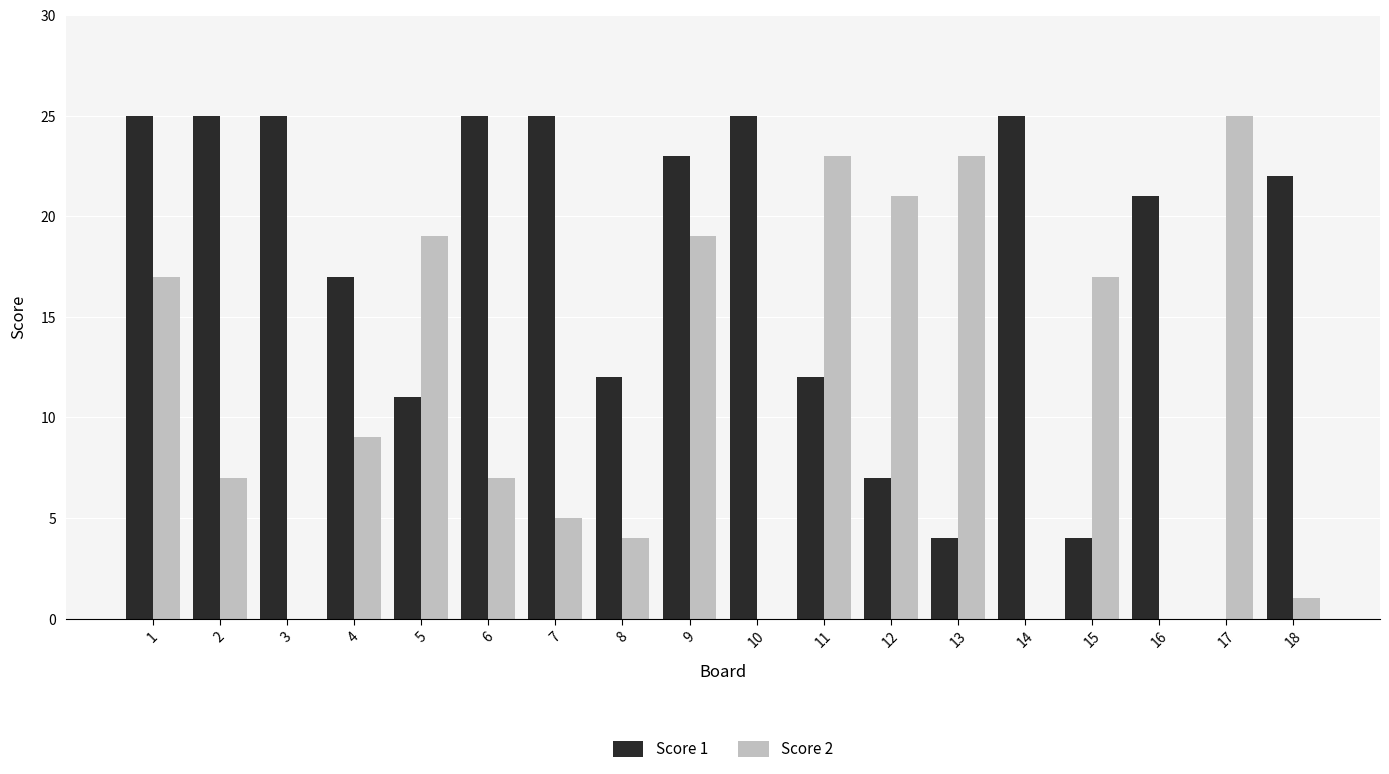

Is it true that Score 1 equals 35 at 9?

False